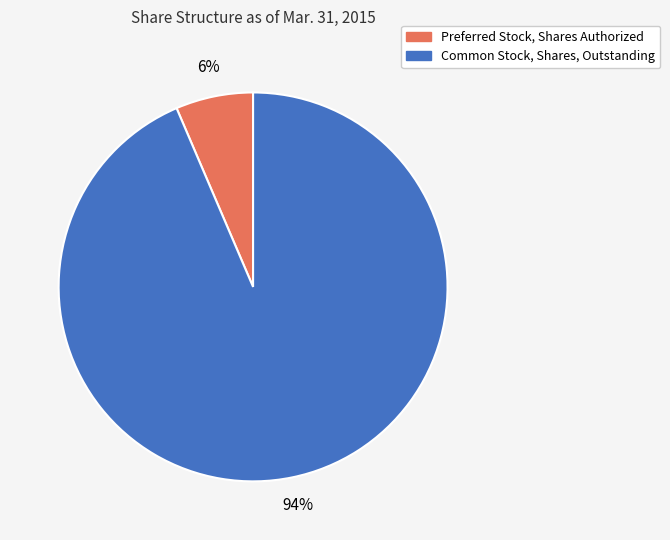

Do Common Stock, Shares, Outstanding and Preferred Stock, Shares Authorized together represent more than half of the pie?

Yes